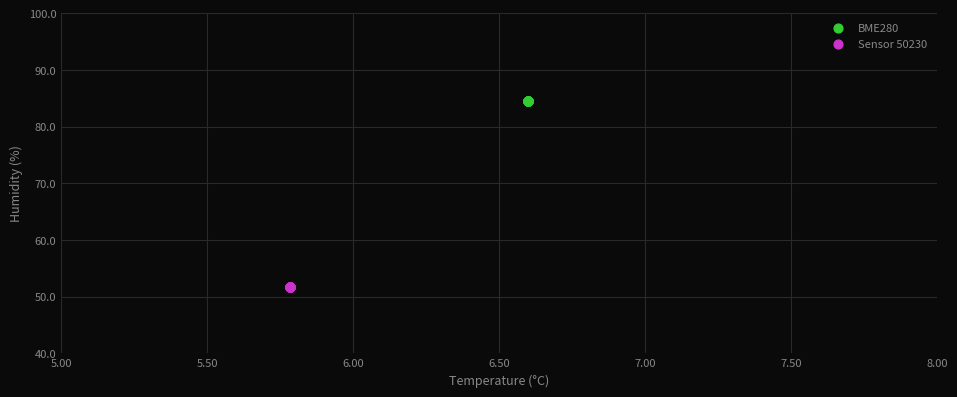

Which series reaches the minimum Y coordinate?

Sensor 50230